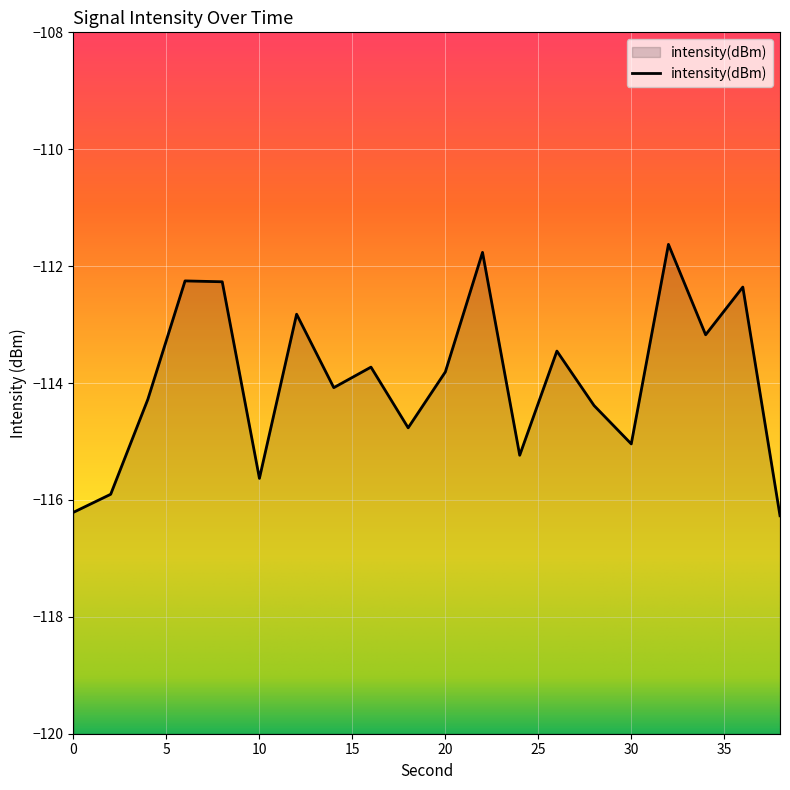

At which category does the chart reach its minimum across all series?

38